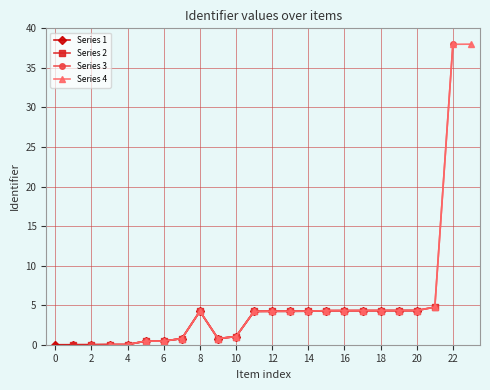

The value of Series 4 at 22 is 38.0. True or false?

True